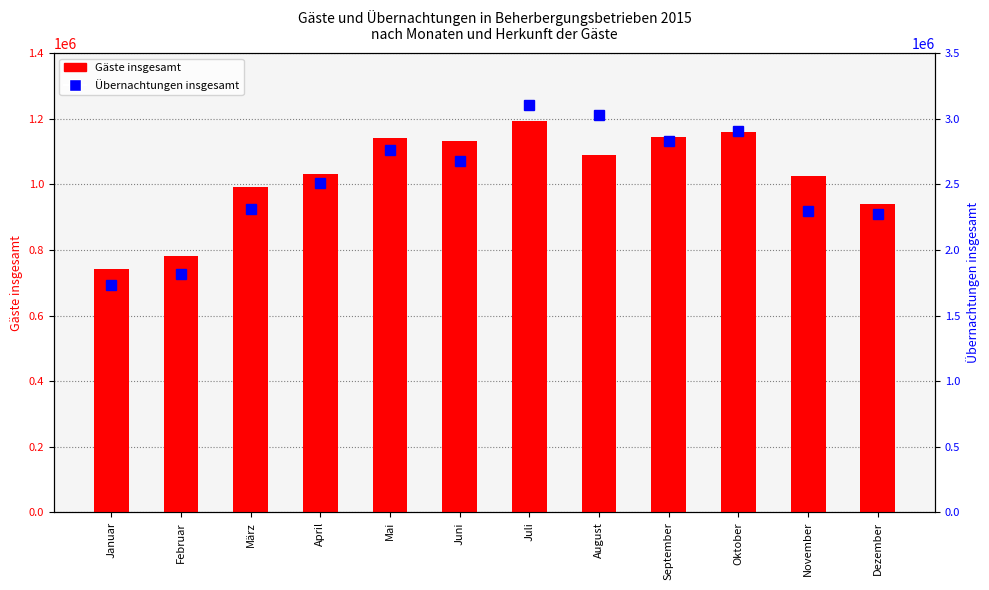

What is the value of the Übernachtungen insgesamt bar at the 8th from the left?

3027822